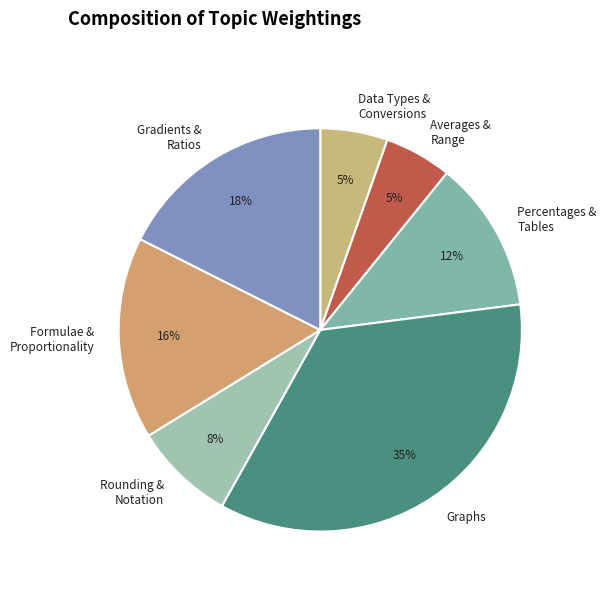

To the nearest percent, what is the average slice percentage?

14%